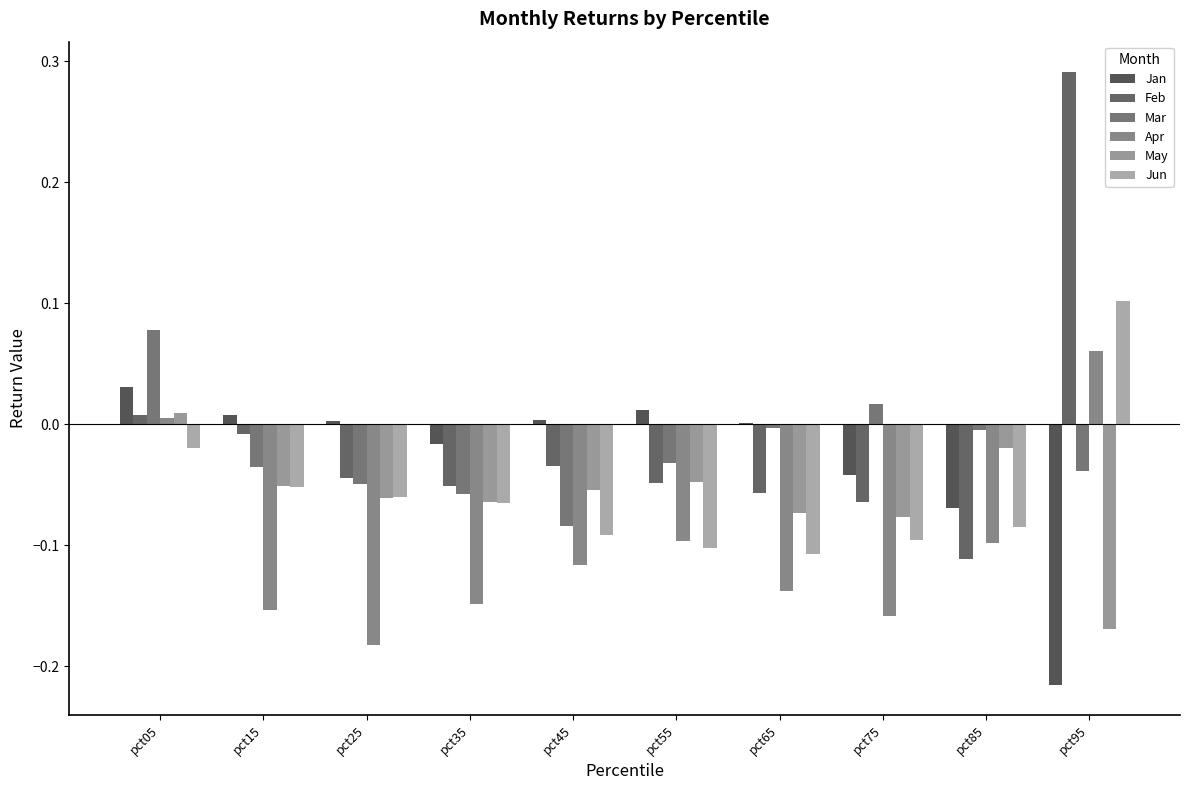

How many groups of bars are there?

10